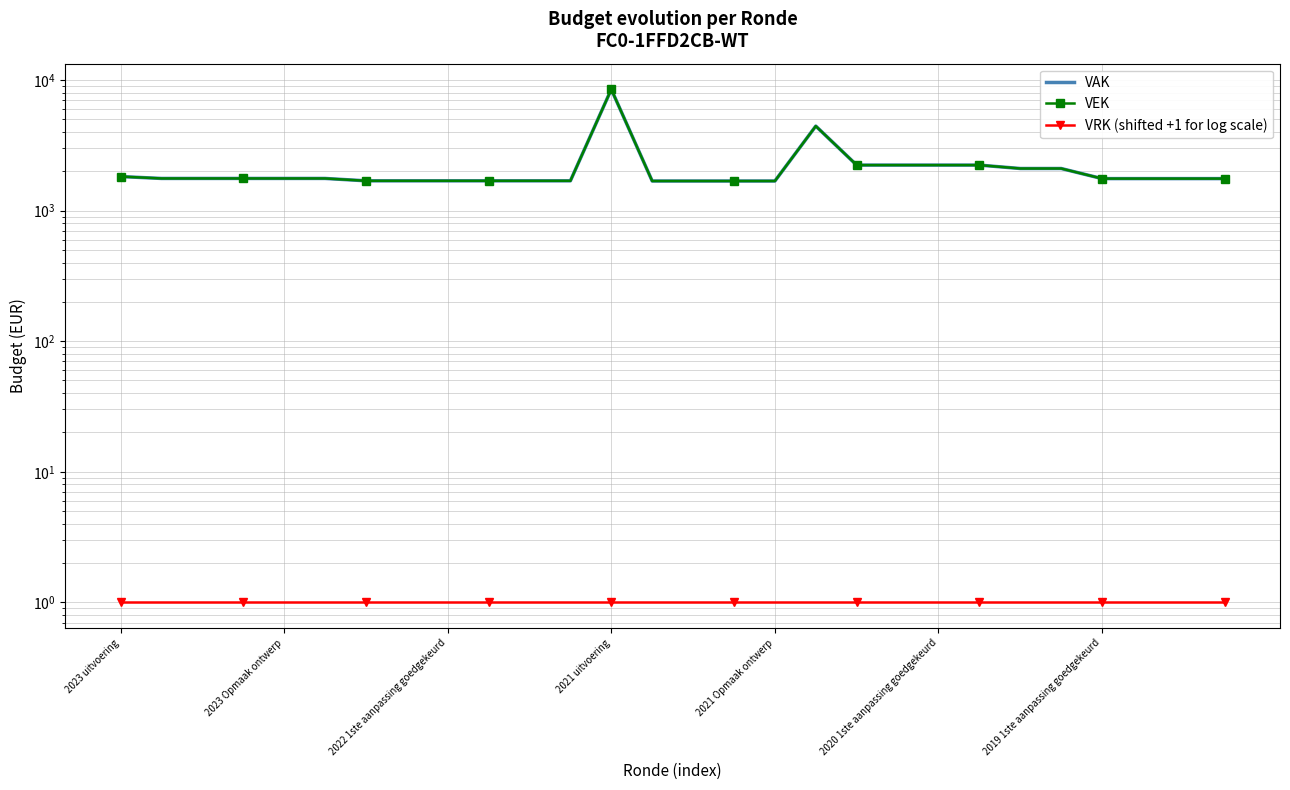

Rank the series at 25 from lowest to highest value.

VRK (shifted +1 for log scale), VAK, VEK